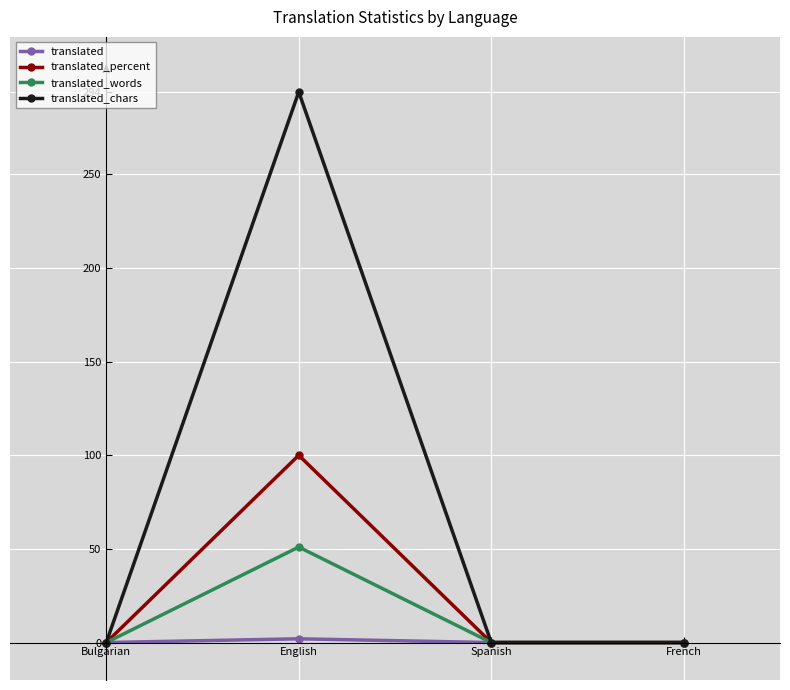

How many interior local peaks does the translated_words series have?

1